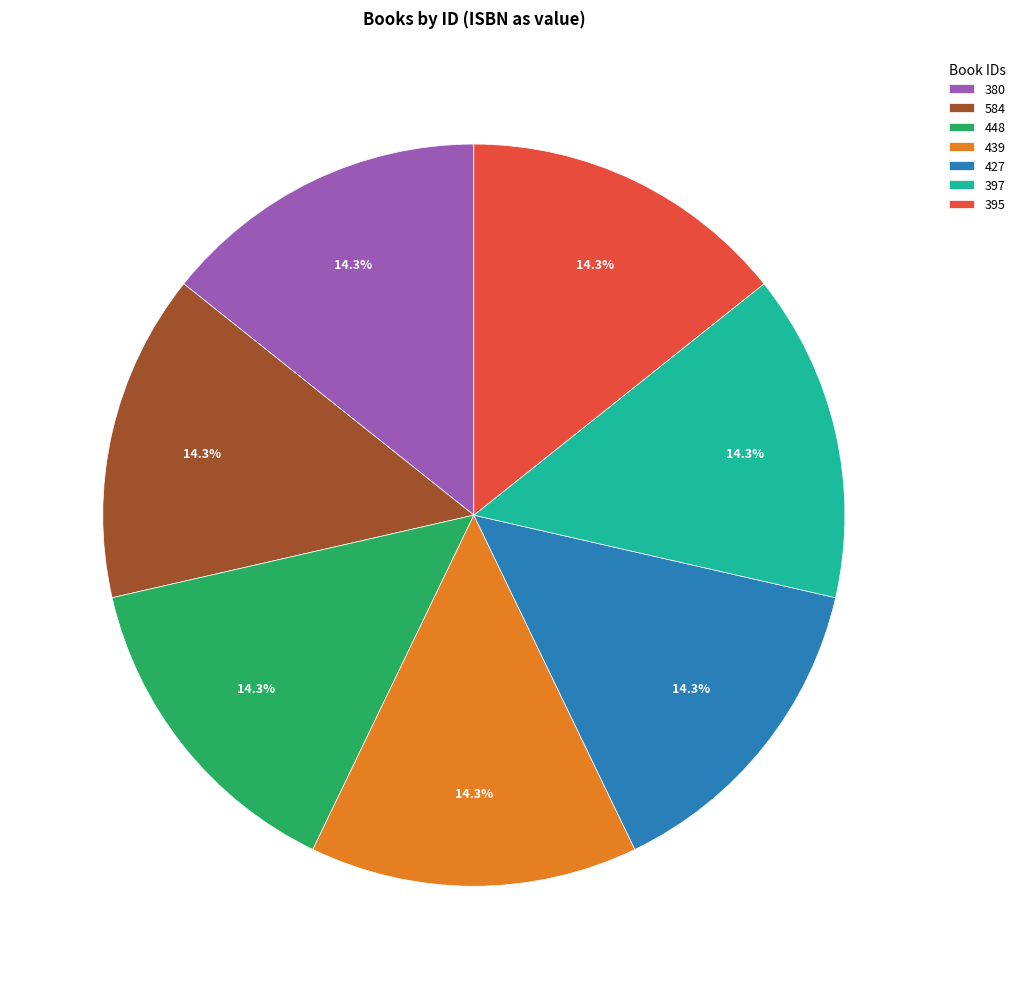

True or false: 395 accounts for 8% of the total.

False